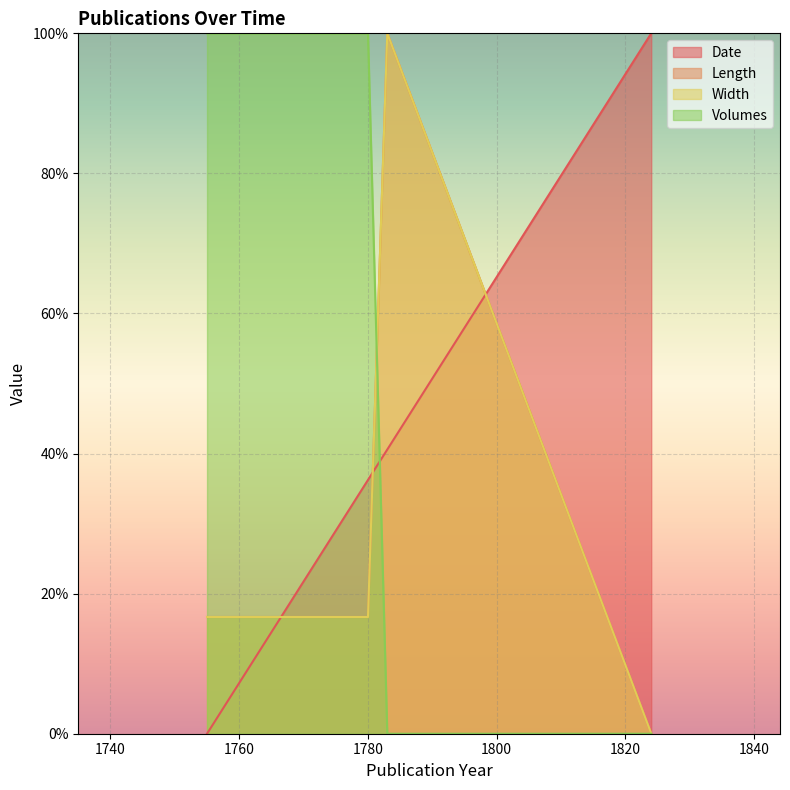

At how many categories does at least one series exceed 98?

5